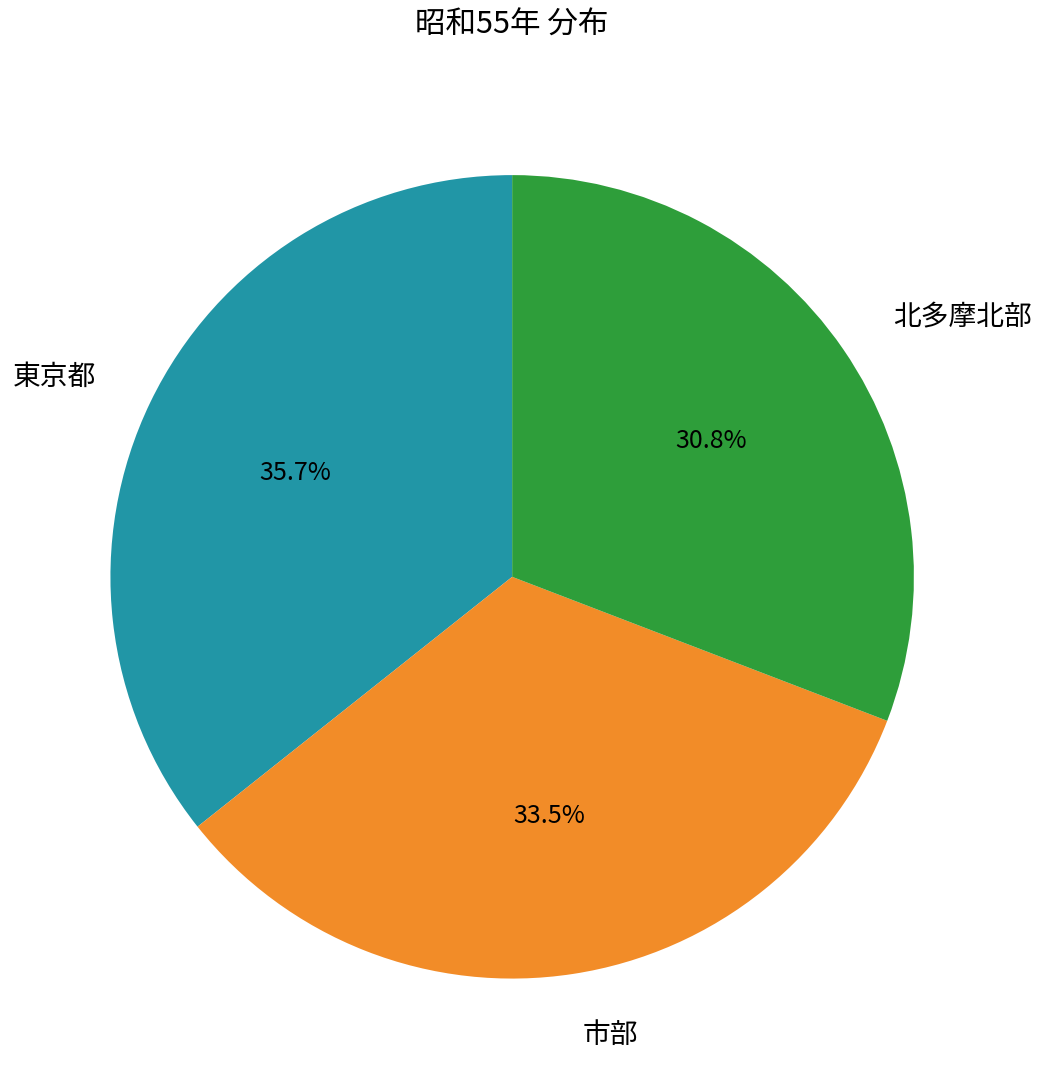

Is there a majority slice in this chart?

No